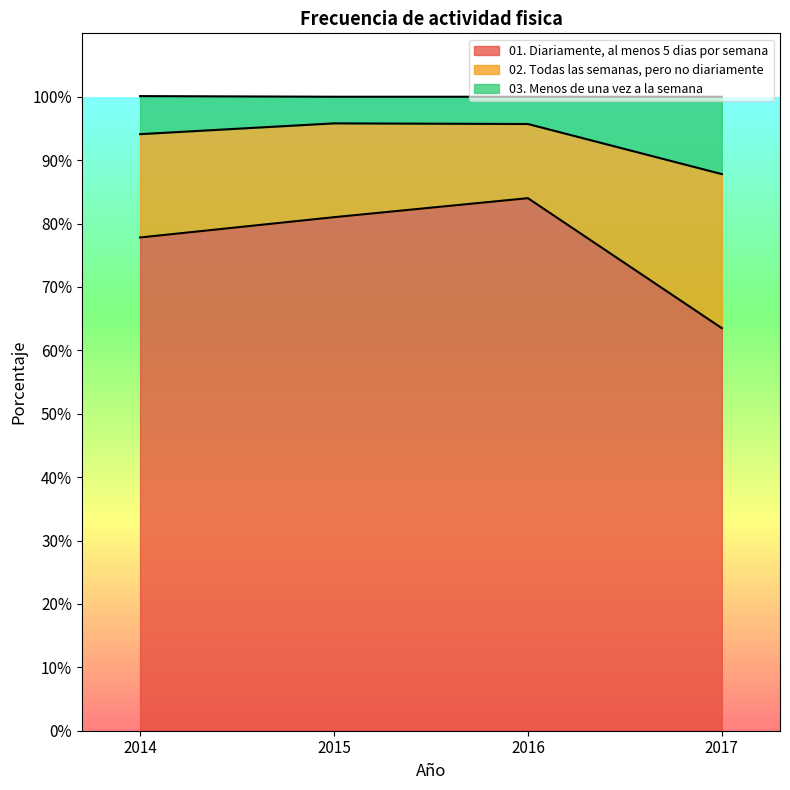

True or false: 01. Diariamente, al menos 5 dias por semana has a value of 31.5 at 2017.

False